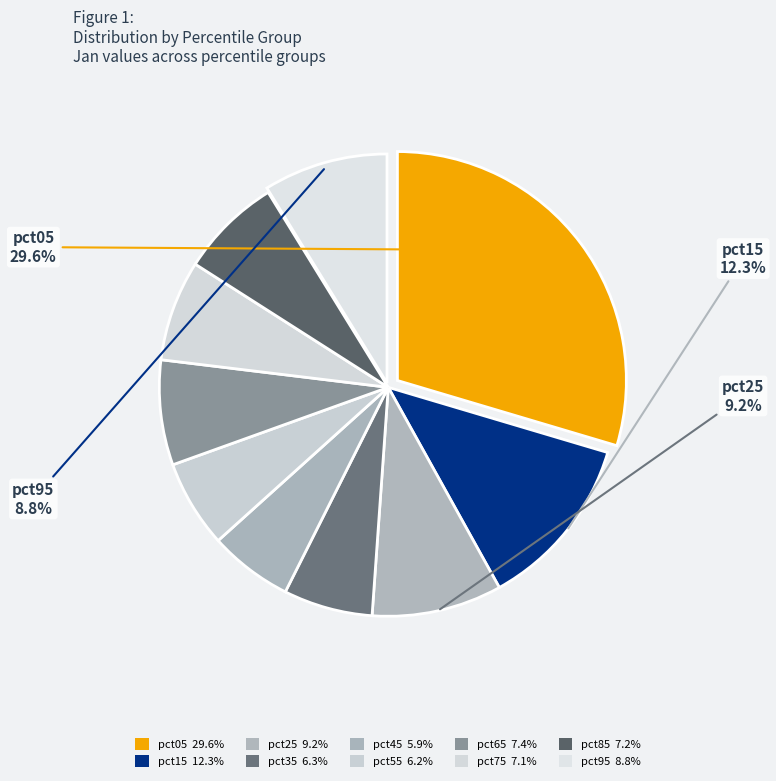

How many slices are in this pie chart?

10